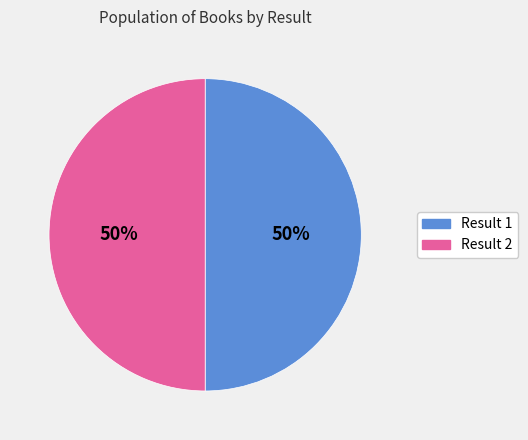

How many segments does this pie chart have?

2